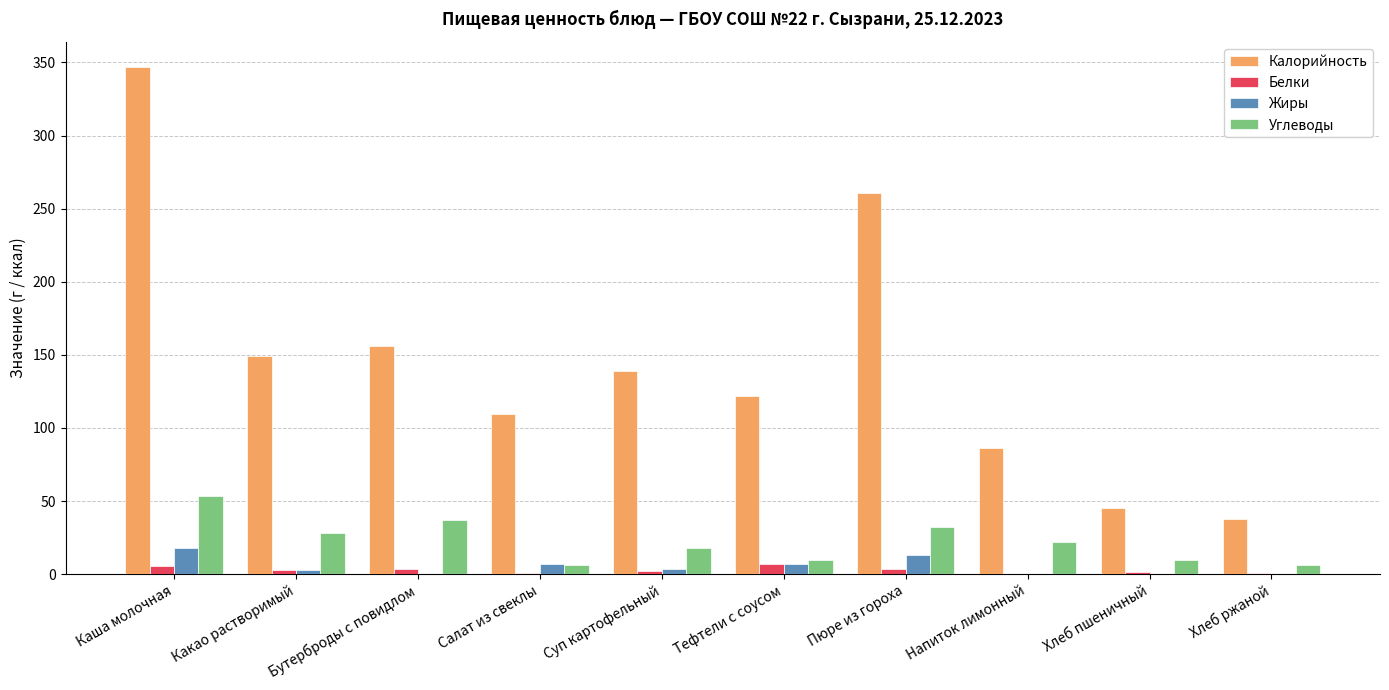

What is the sum of all Белки values?

27.7